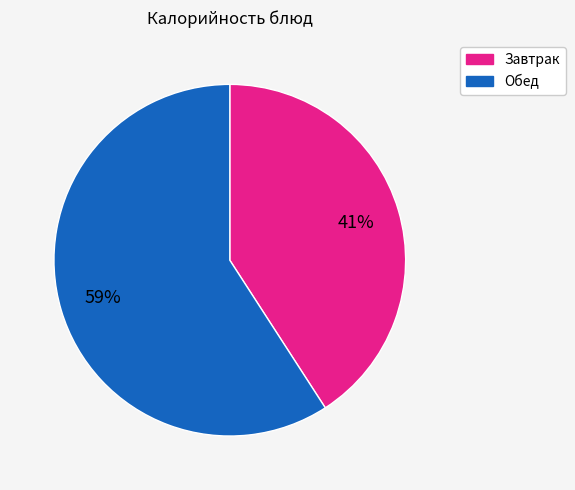

Is there any slice that represents more than half of the pie?

Yes